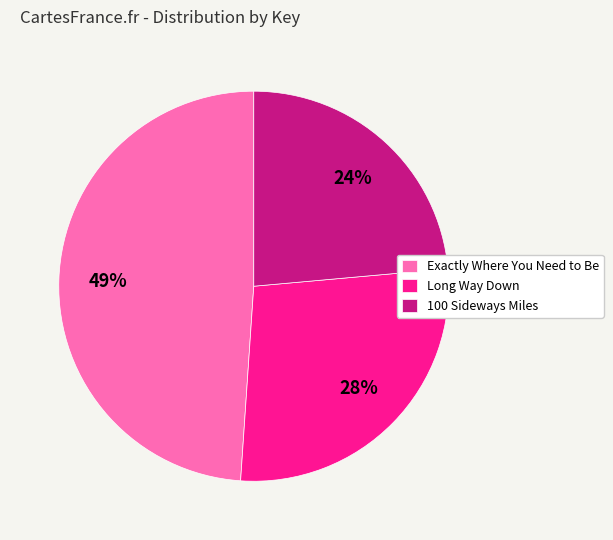

To the nearest percent, what is the average slice percentage?

33%